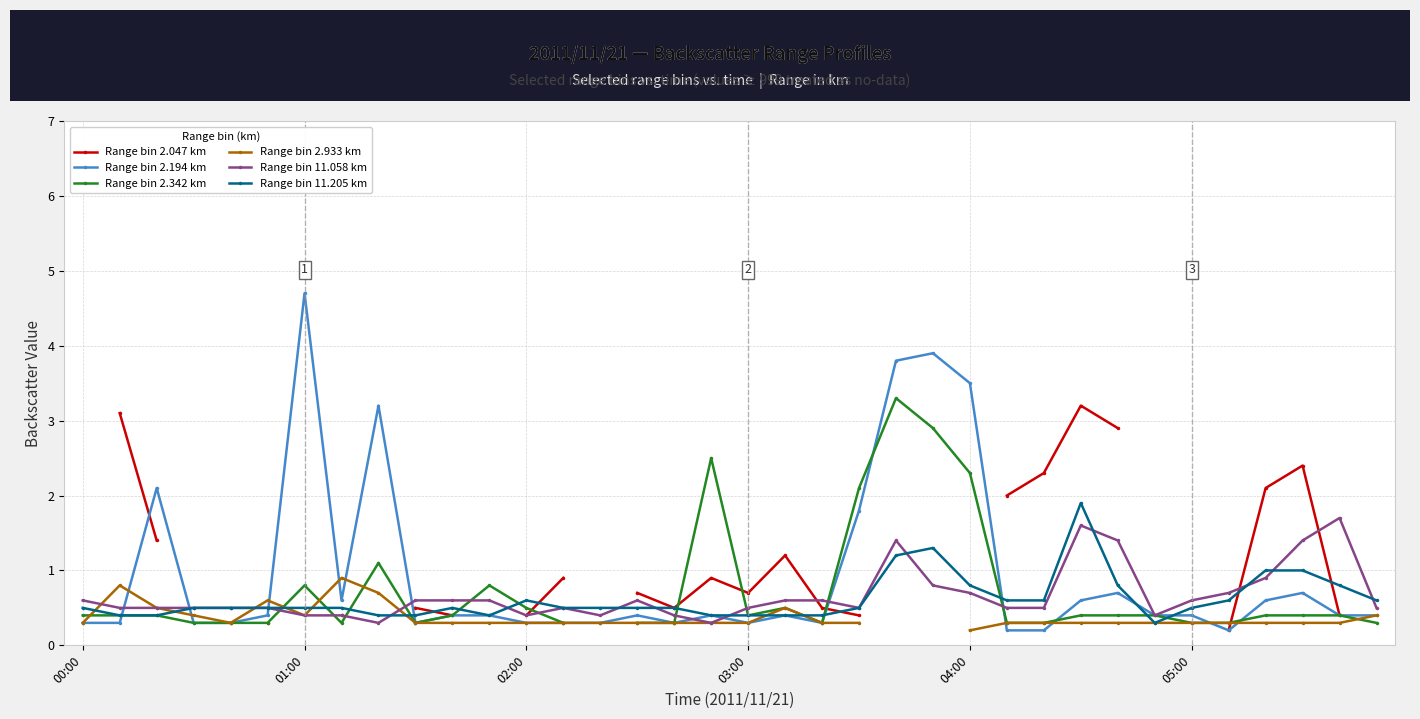

The value of Range bin 2.933 km at 33 is 0.4. True or false?

False